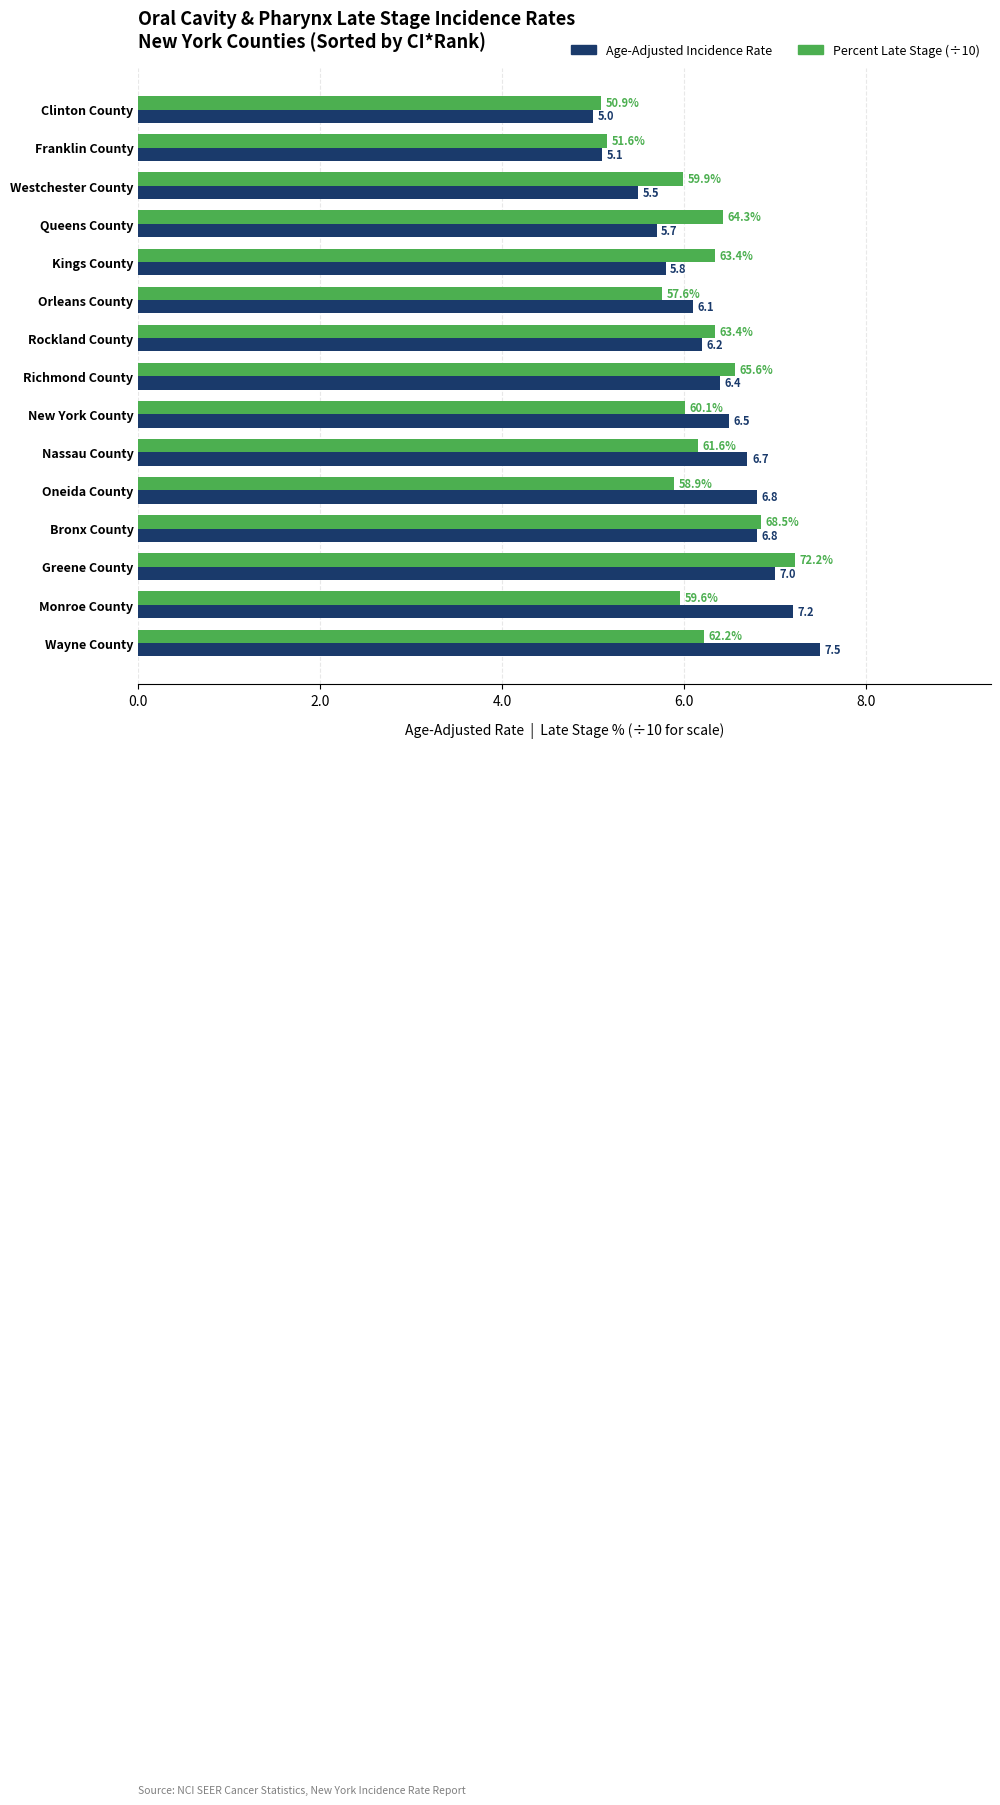

How many values in the Percent Late Stage (÷10) series are below 6?

6